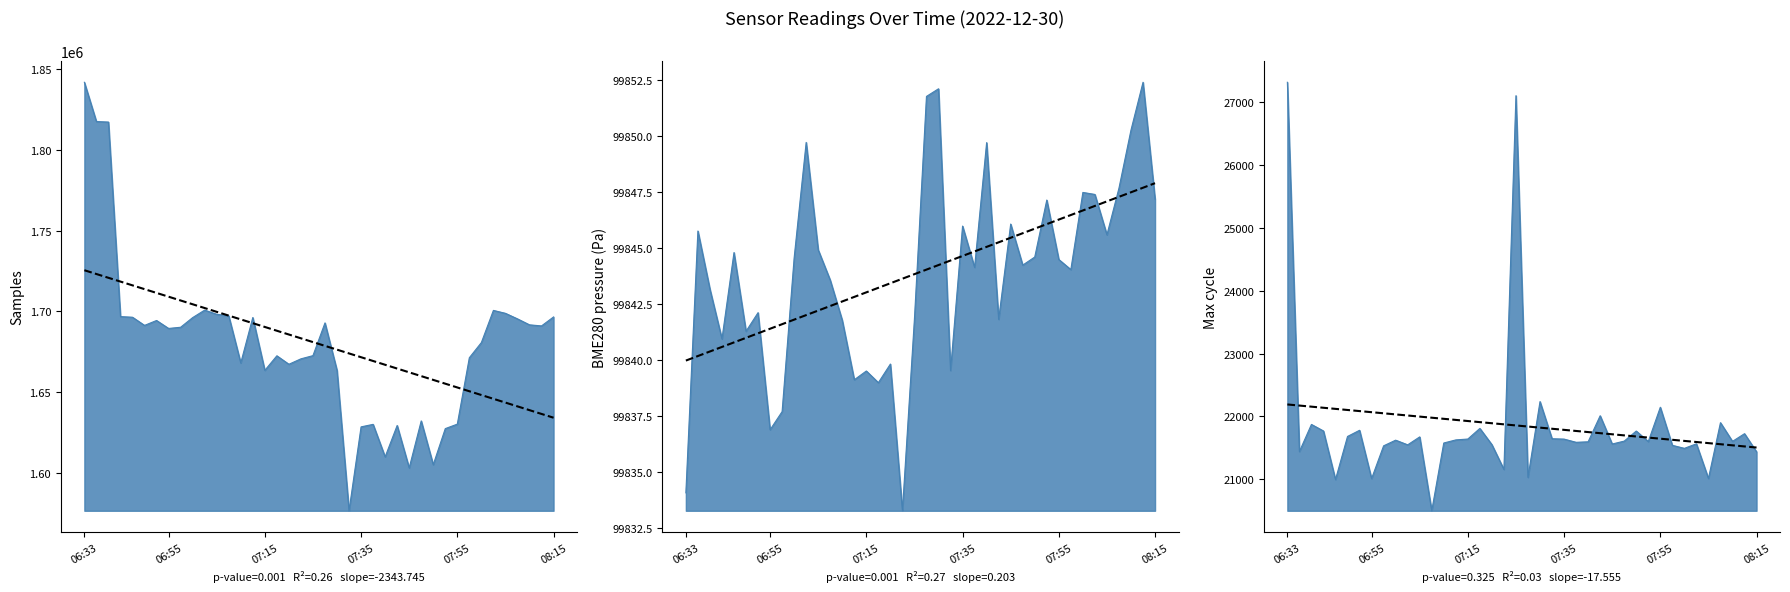

Approximately how many times larger is the value at 27 compared to 26?

1.0